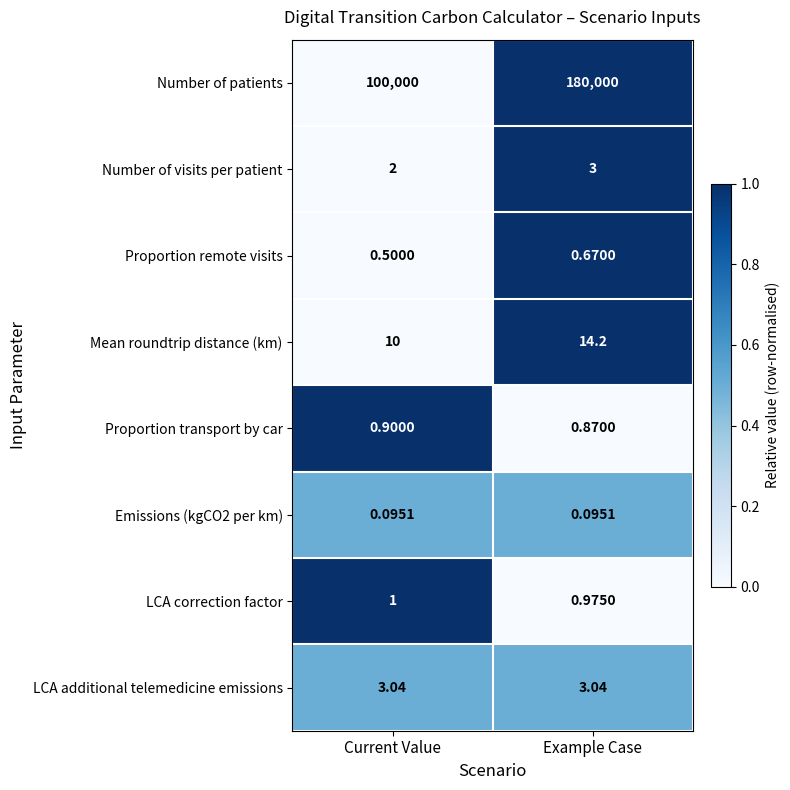

Which series has the widest spread of values?

Number of patients